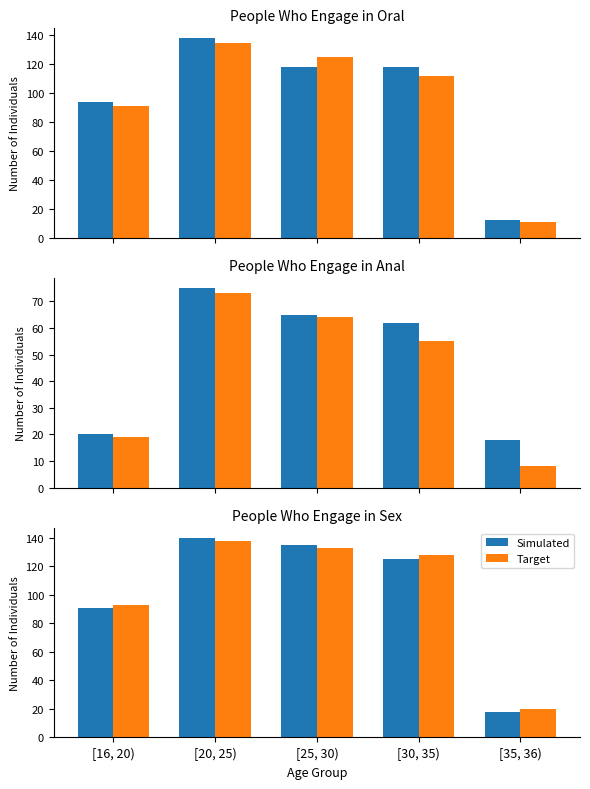

Between [16, 20) and [30, 35), which is larger?

[30, 35)